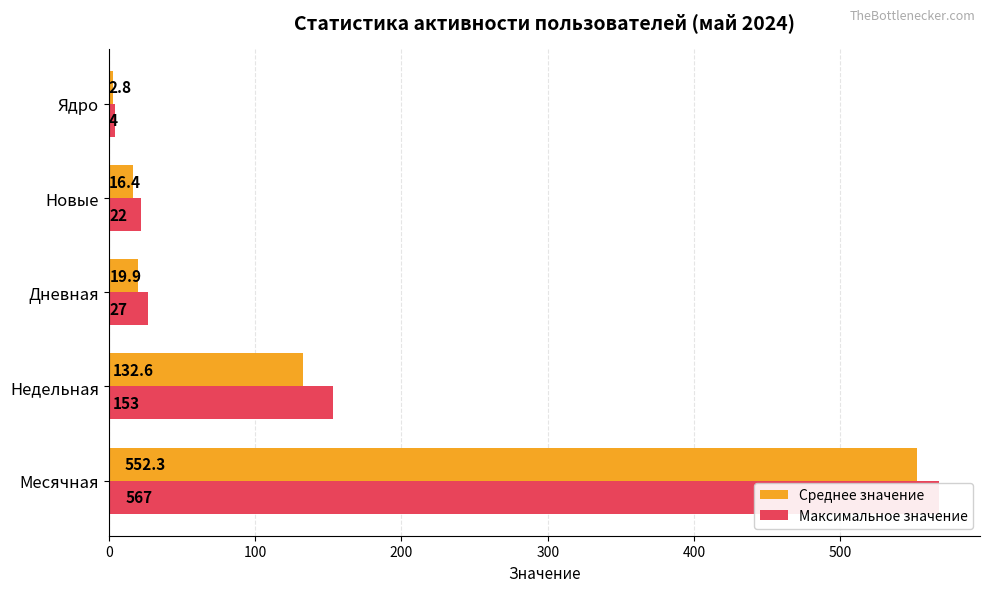

How many groups of bars are there?

5